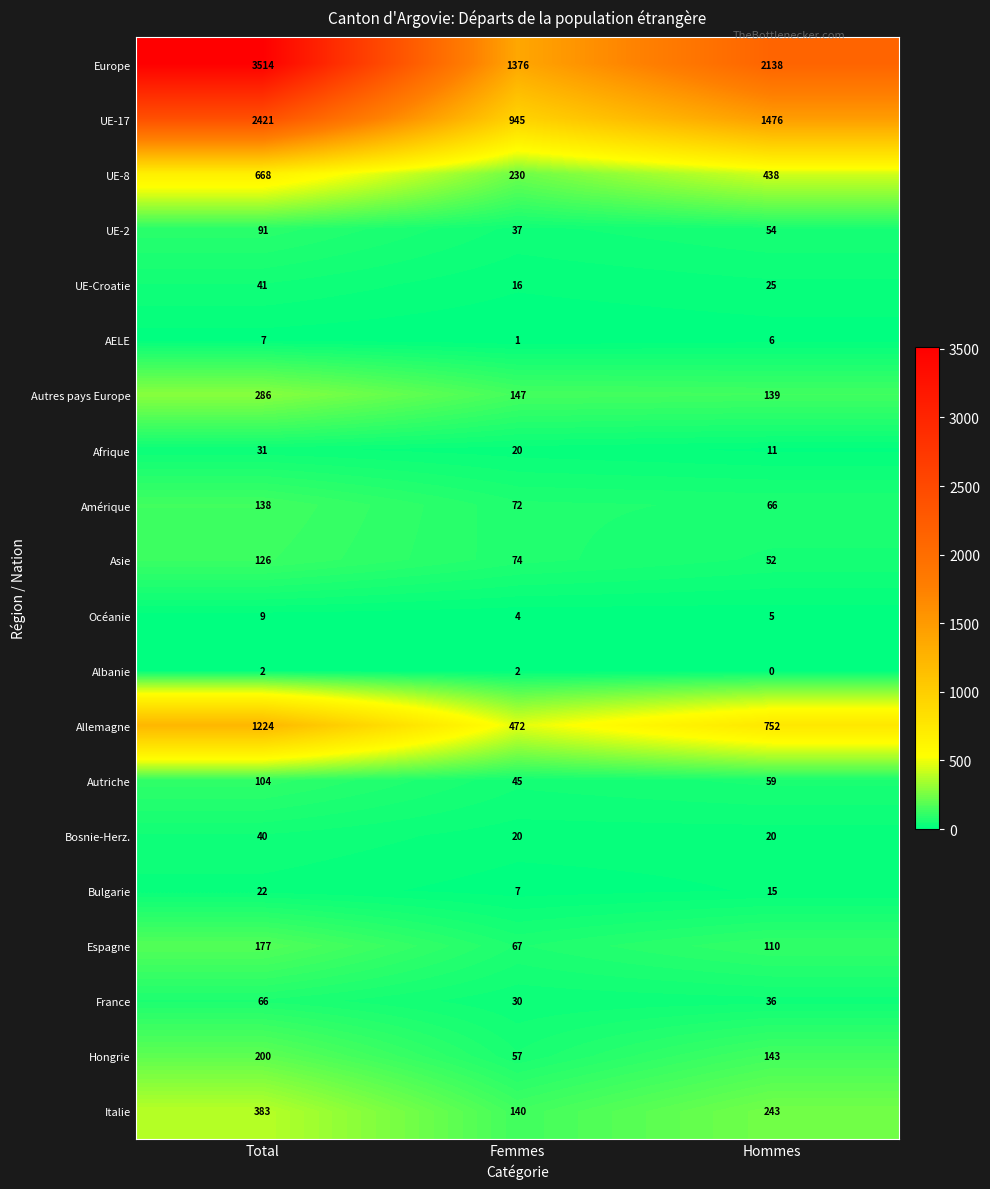

Is the value of Asie at Hommes greater than the value of Italie at Femmes?

No